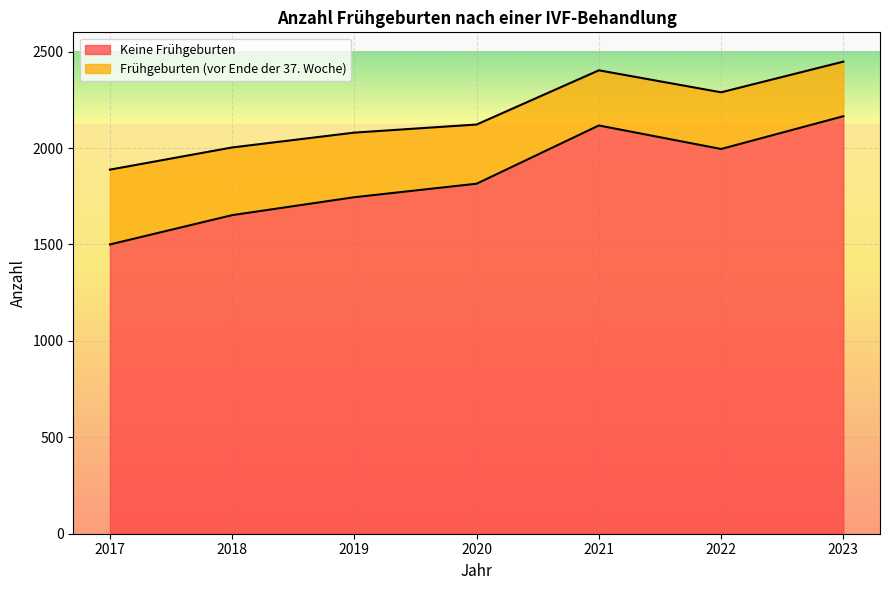

Which label corresponds to the smallest value in the chart?

2017